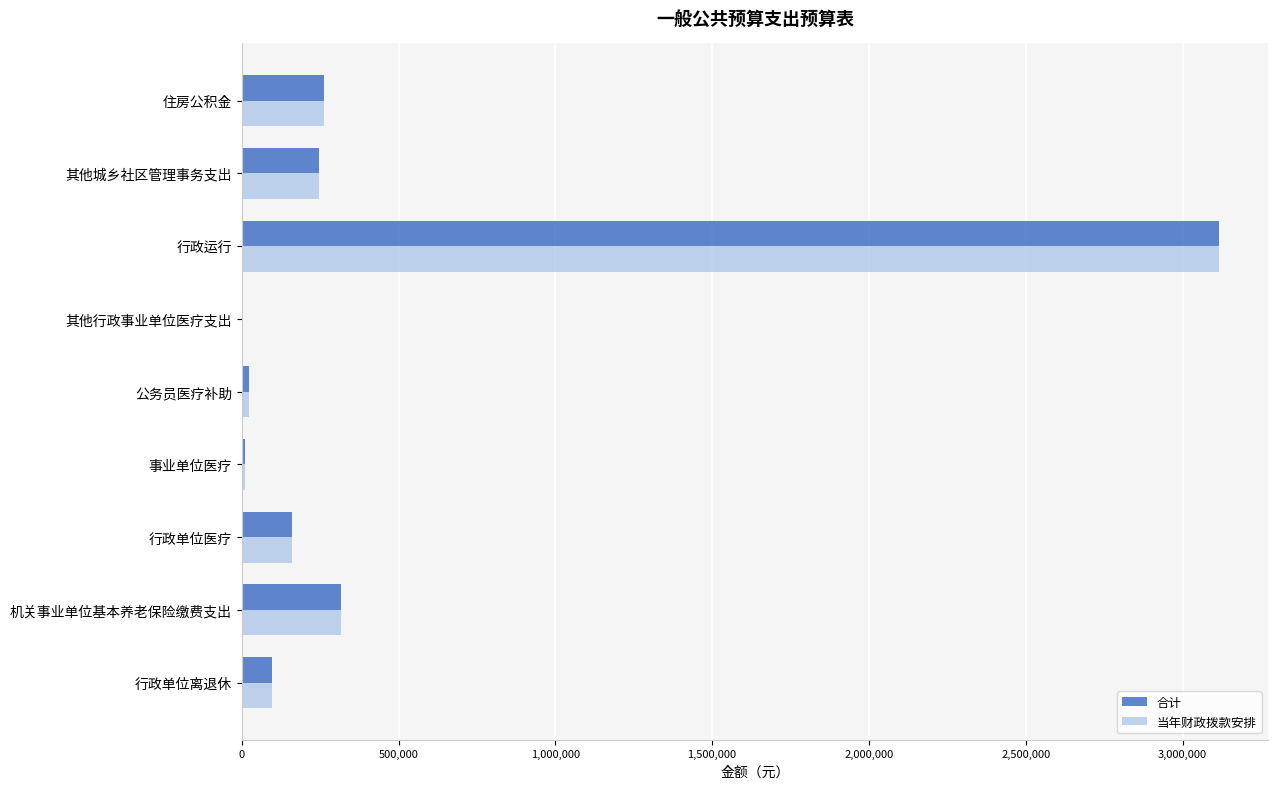

What is the sum of all 当年财政拨款安排 values?

4236400.5